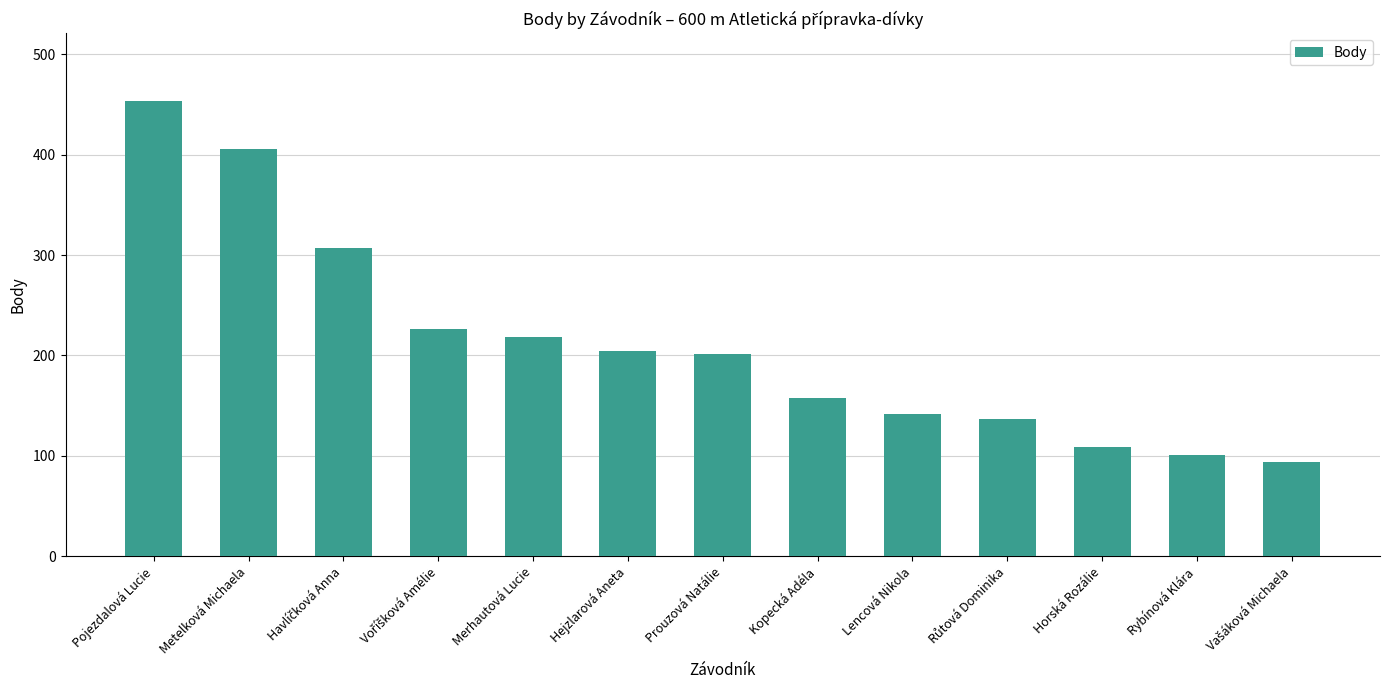

Which has a higher value, Hejzlarová Aneta or Metelková Michaela?

Metelková Michaela